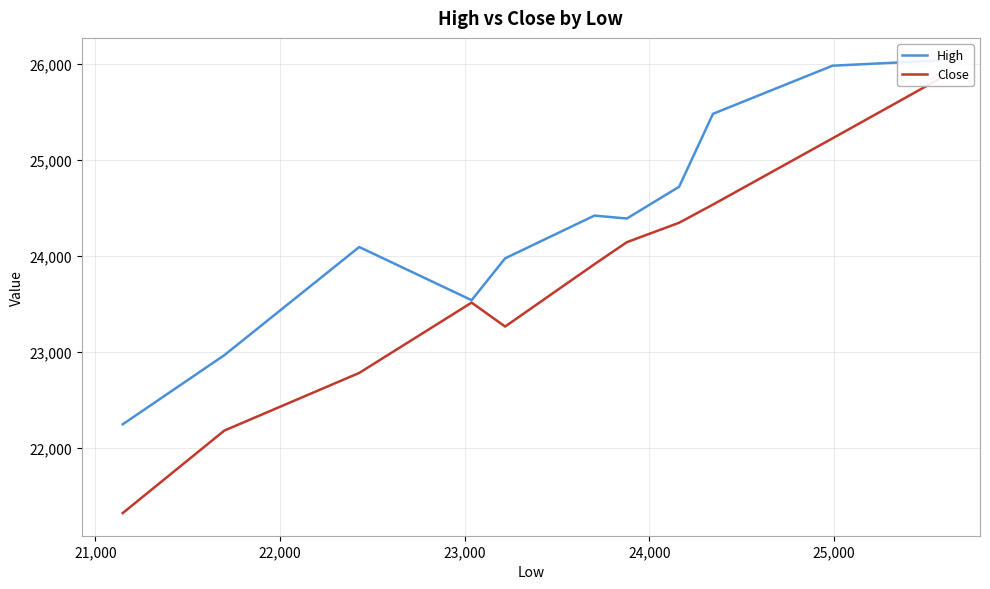

Which series has the largest total across all categories?

High